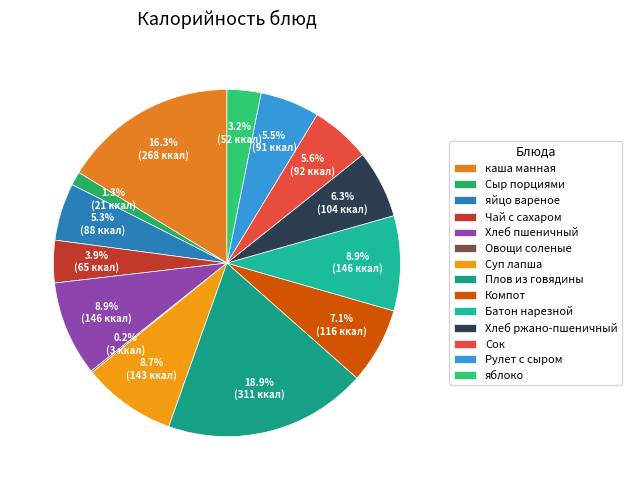

To the nearest percent, what is the difference between the largest and smallest slice percentages?

19%